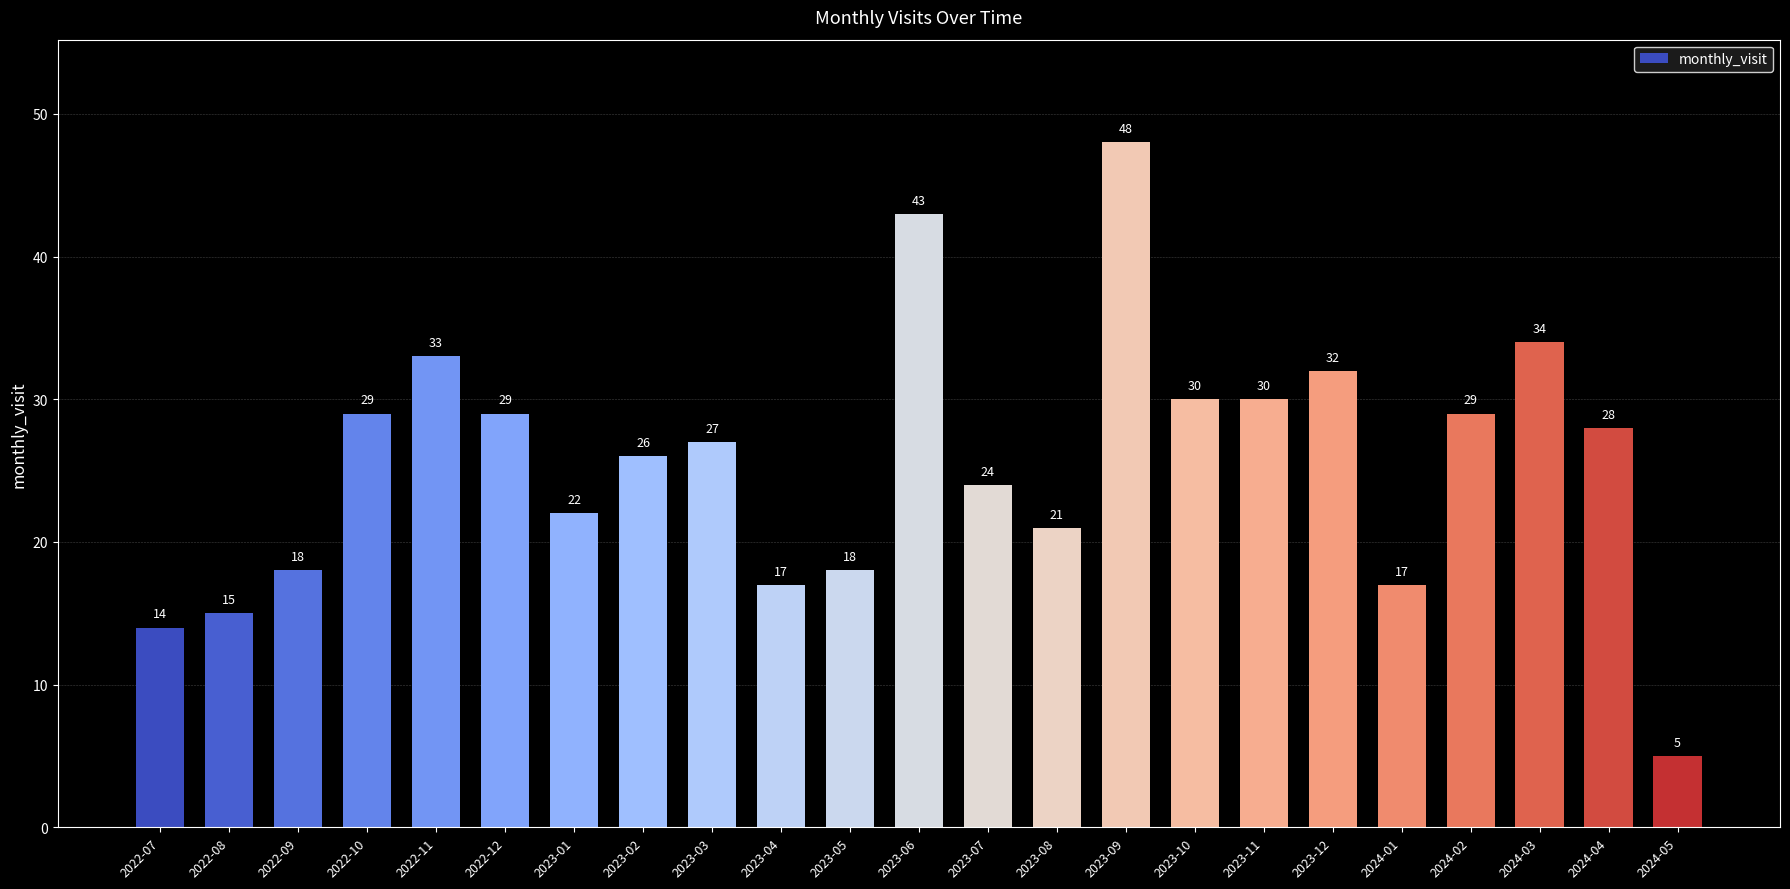

What is the ratio of the value at 2023-08 to the value at 2022-11?

0.6